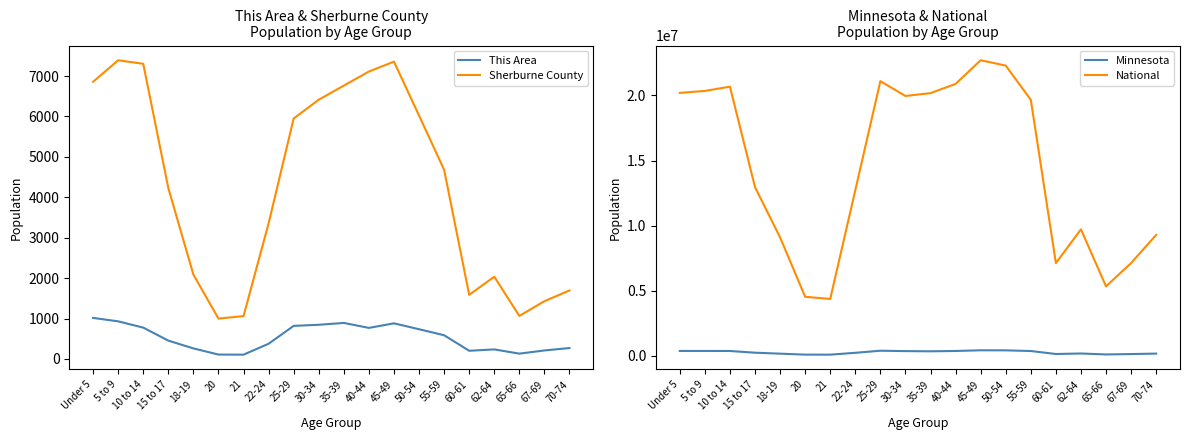

Which category has the lowest value in the National series?

21